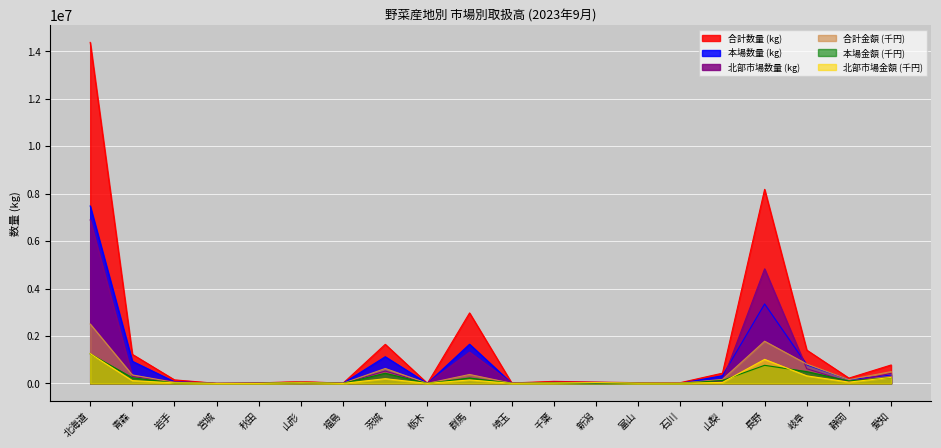

Is the value of 北部市場金額 at 岐阜 greater than the value of 本場金額 at 宮城?

Yes